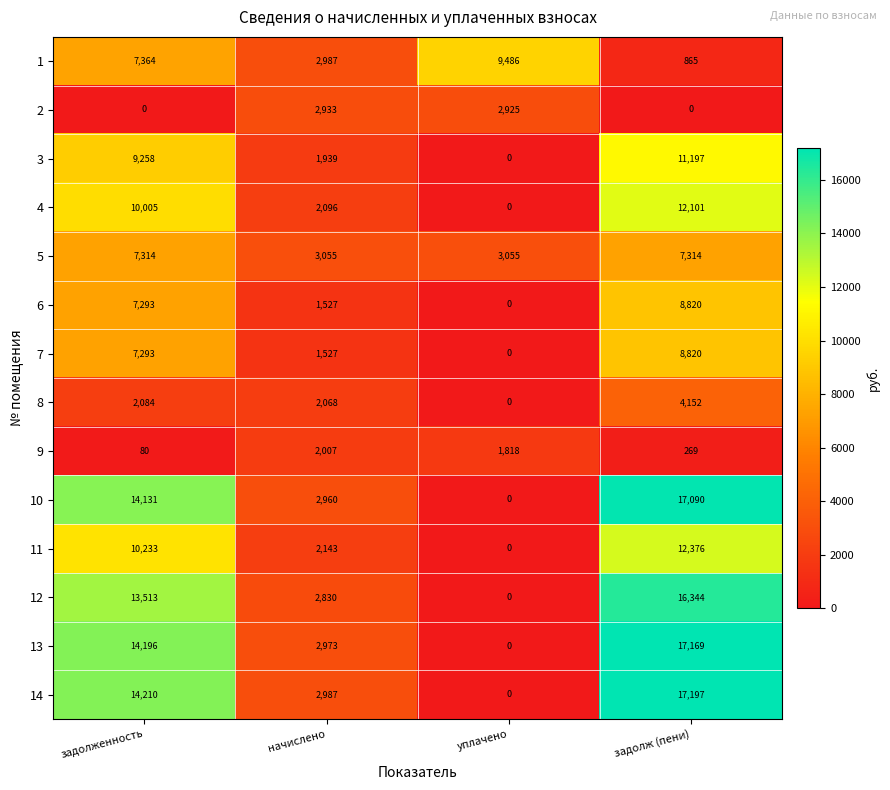

How many positive values does the 8 series have?

3